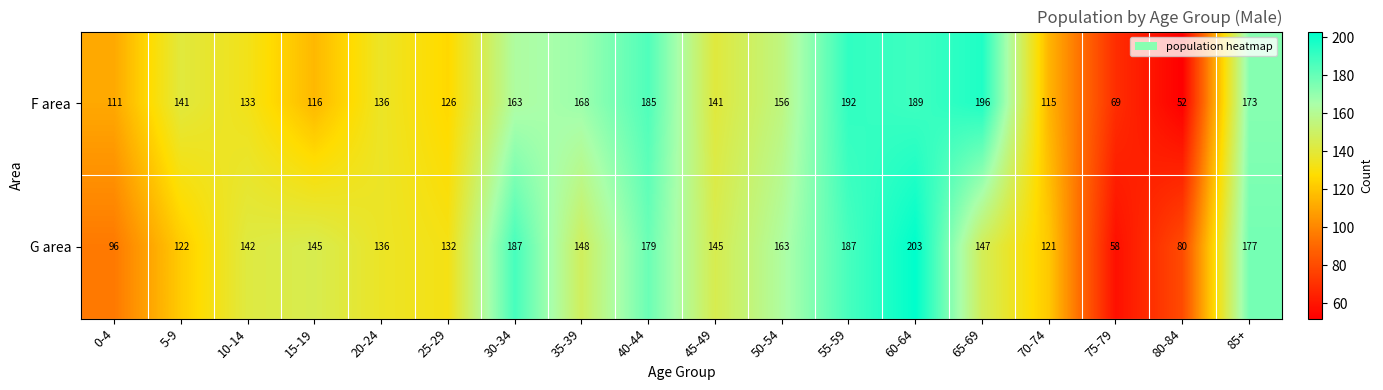

Count the number of categories in the chart.

18